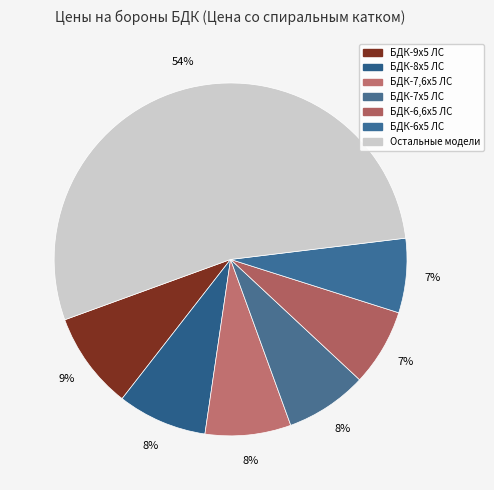

How many segments does this pie chart have?

7